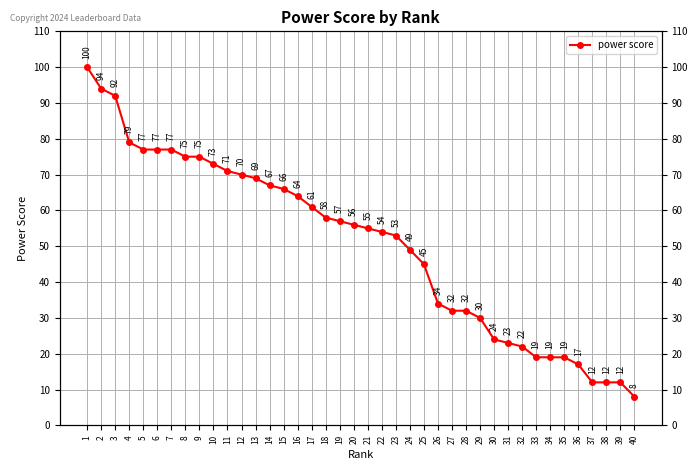

True or false: the data shows 87 at 15.

False